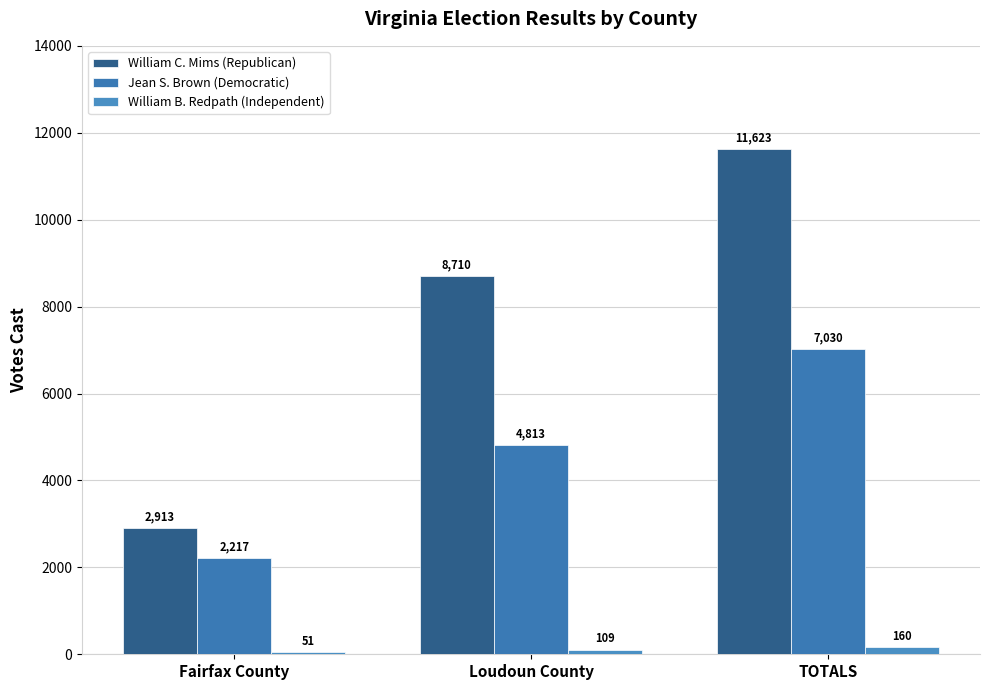

Where does the William C. Mims (Republican) series first go above 8710?

TOTALS